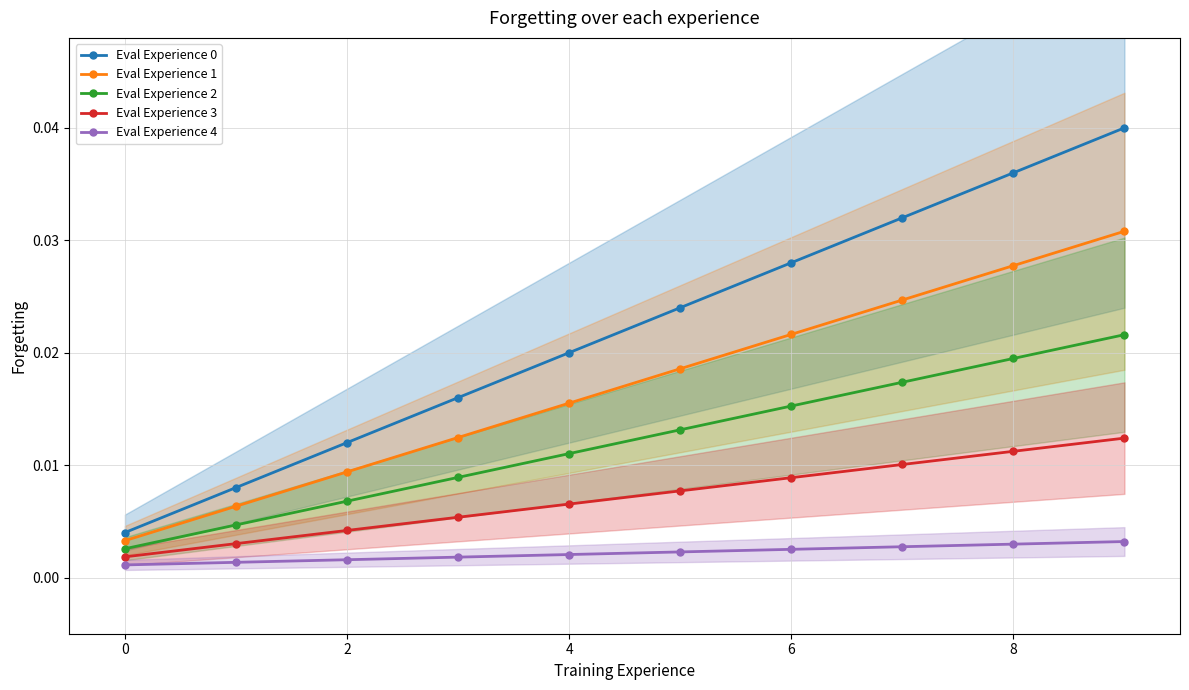

True or false: Eval Experience 2 has more than 2 interior local peaks.

False